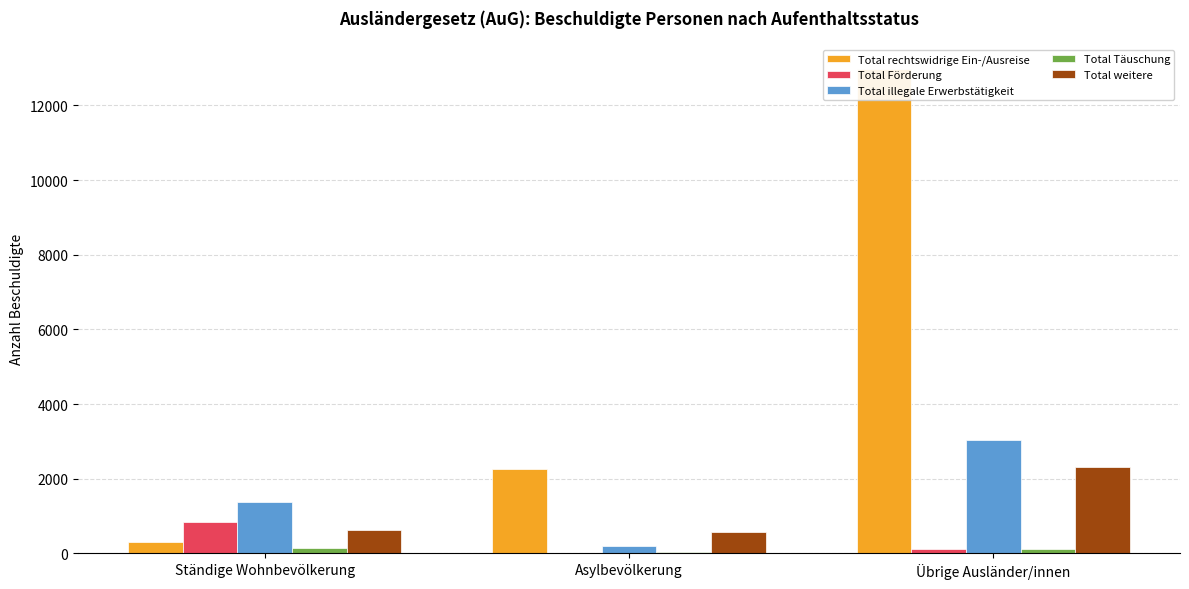

What position from the left is Asylbevölkerung?

2